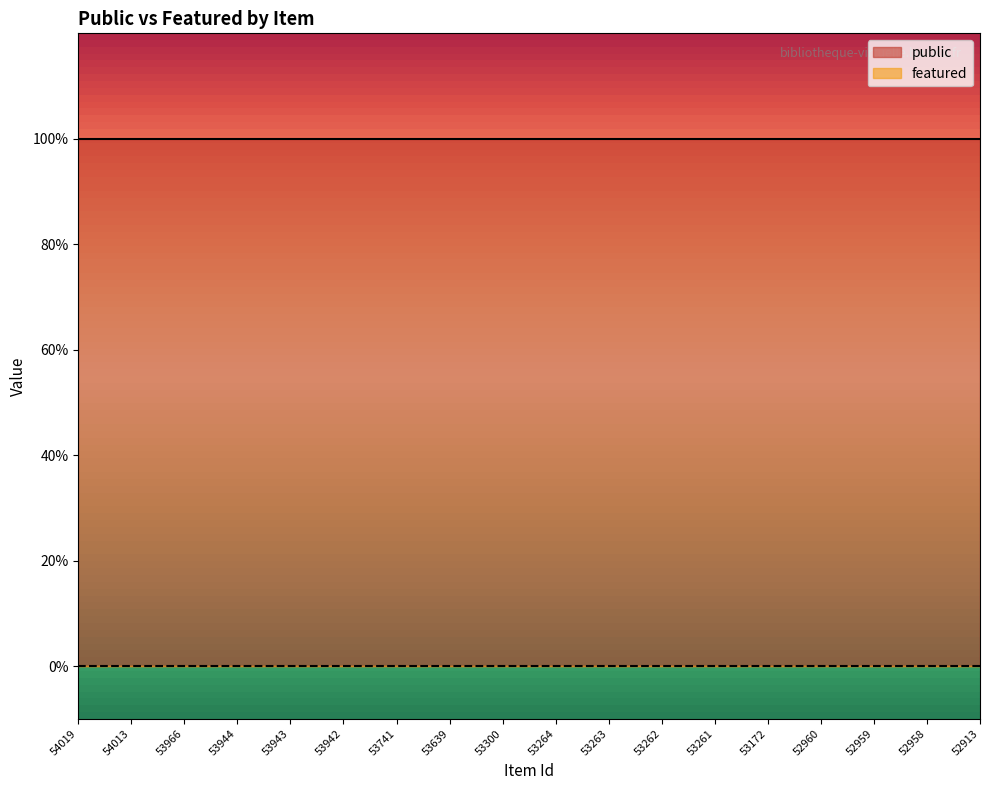

The public series shows 1 at 54019. True or false?

False